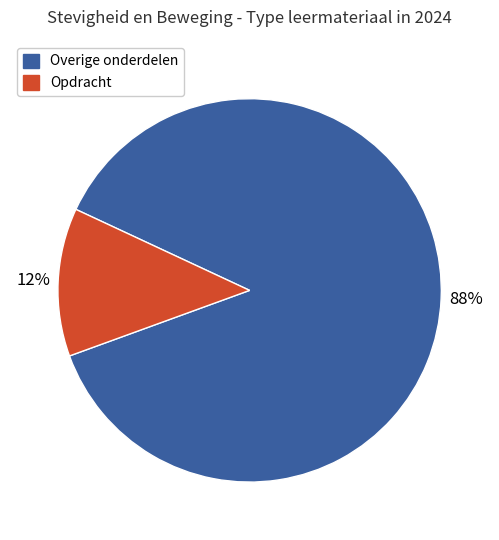

Is there any slice that represents more than half of the pie?

Yes